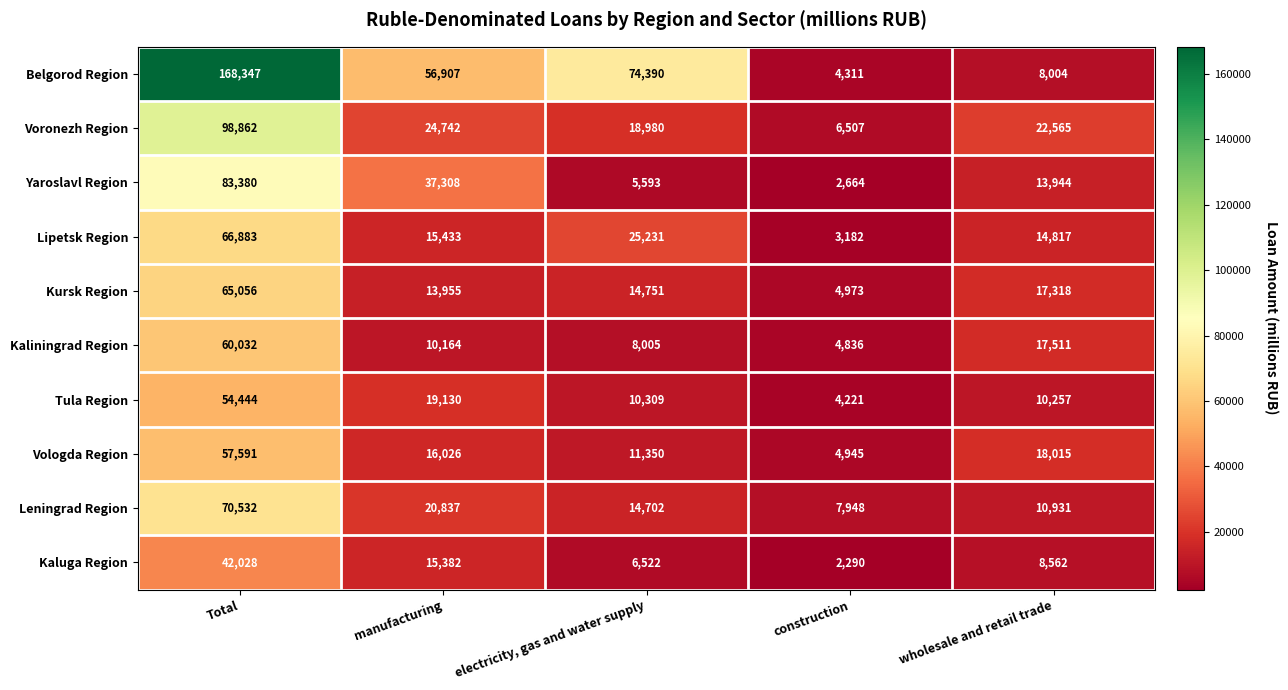

At which category is the sum across all series the highest?

Total